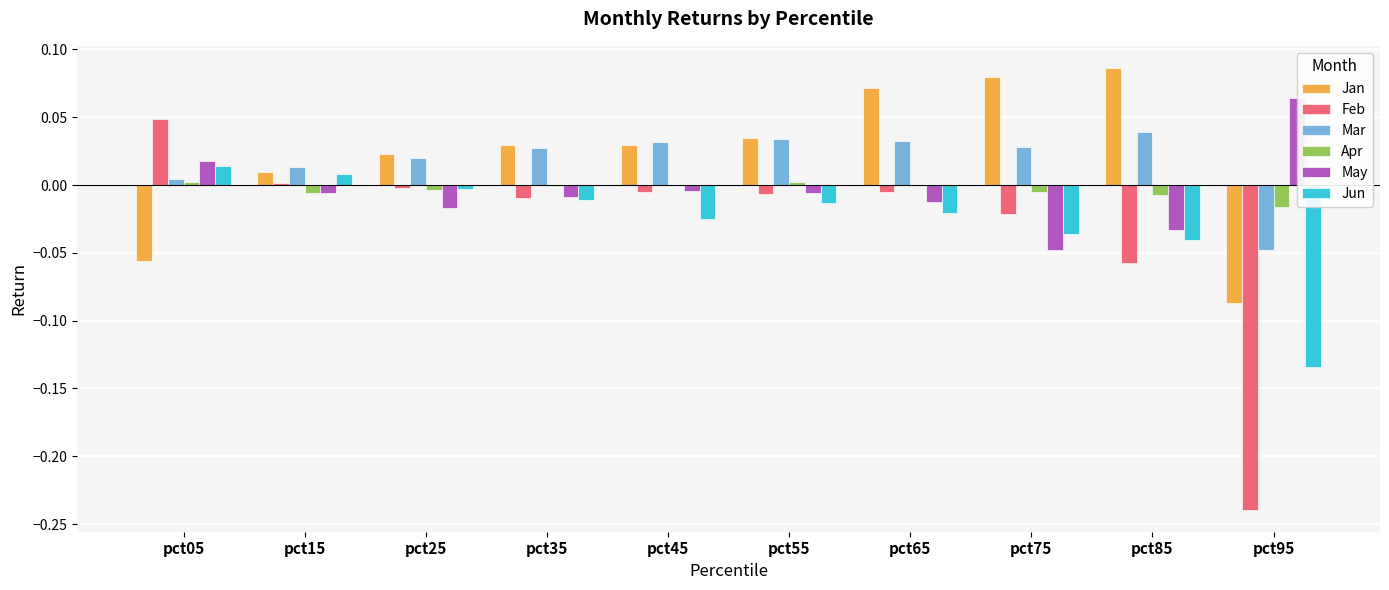

Reading right to left, transcribe all the data shown in this chart.

Jan: -0.1	0.1	0.1	0.1	0.0	0.0	0.0	0.0	0.0	-0.1
Feb: -0.2	-0.1	-0.0	-0.0	-0.0	-0.0	-0.0	-0.0	0.0	0.0
Mar: -0.0	0.0	0.0	0.0	0.0	0.0	0.0	0.0	0.0	0.0
Apr: -0.0	-0.0	-0.0	-0.0	0.0	0.0	-0.0	-0.0	-0.0	0.0
May: 0.1	-0.0	-0.0	-0.0	-0.0	-0.0	-0.0	-0.0	-0.0	0.0
Jun: -0.1	-0.0	-0.0	-0.0	-0.0	-0.0	-0.0	-0.0	0.0	0.0